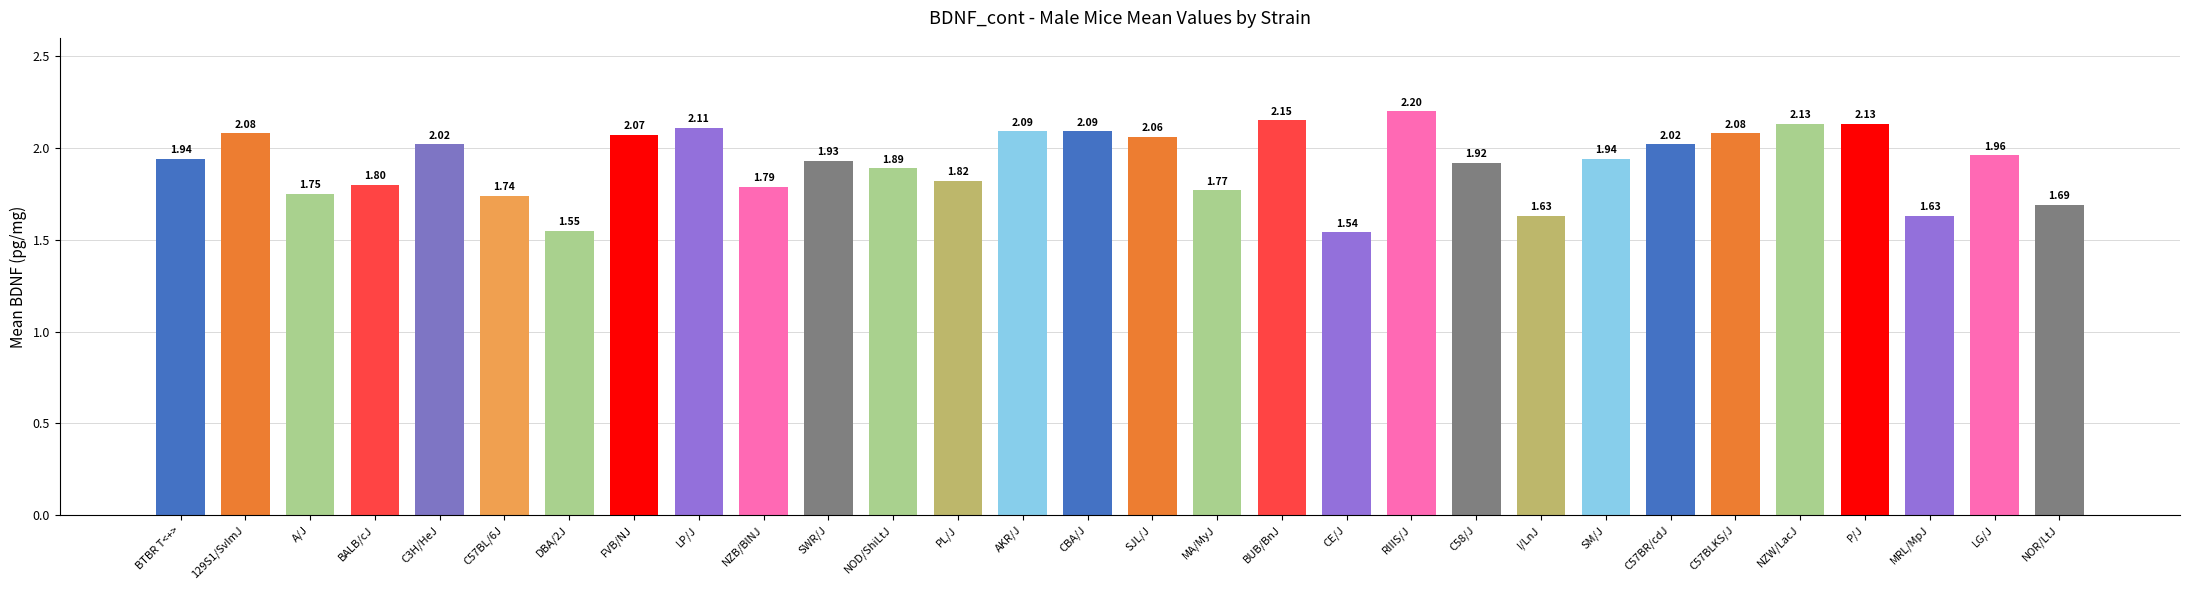

What is the sum of the values at SM/J and LG/J?

3.9